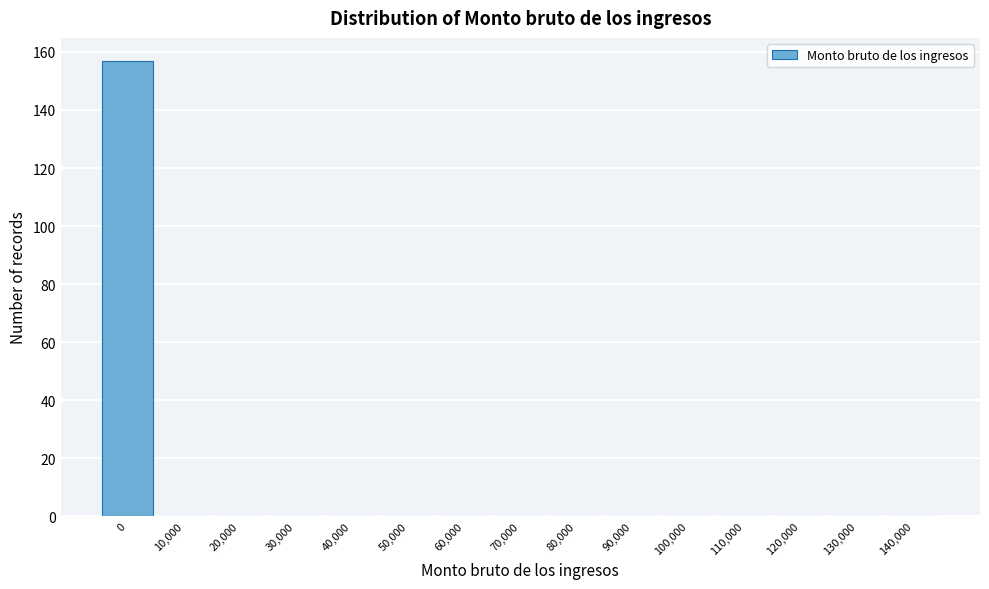

Reading left to right, what are all the values shown in this chart?

0=157	10,000=0	20,000=0	30,000=0	40,000=0	50,000=0	60,000=0	70,000=0	80,000=0	90,000=0	100,000=0	110,000=0	120,000=0	130,000=0	140,000=0